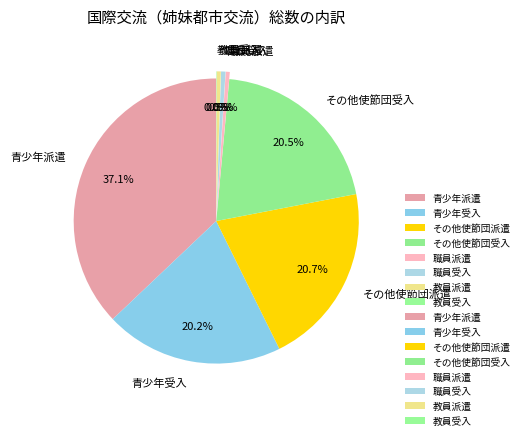

What is the largest slice in the pie chart?

青少年派遣